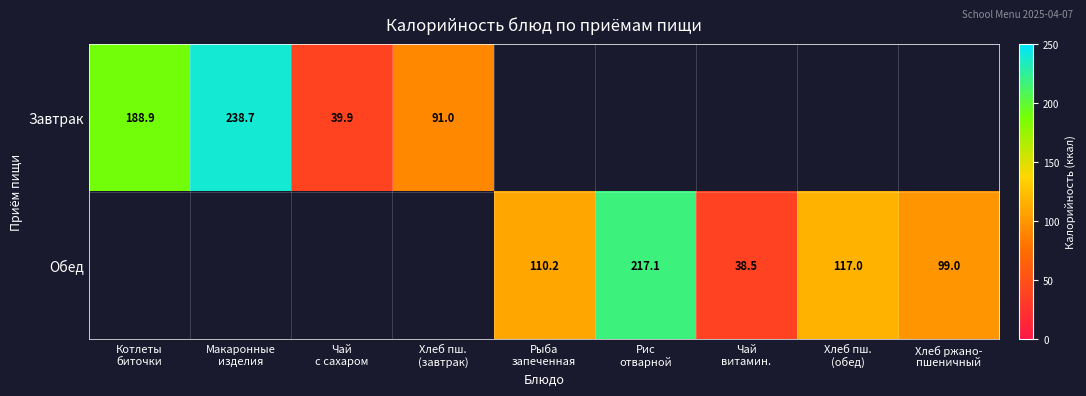

At how many categories does at least one series exceed 86?

7